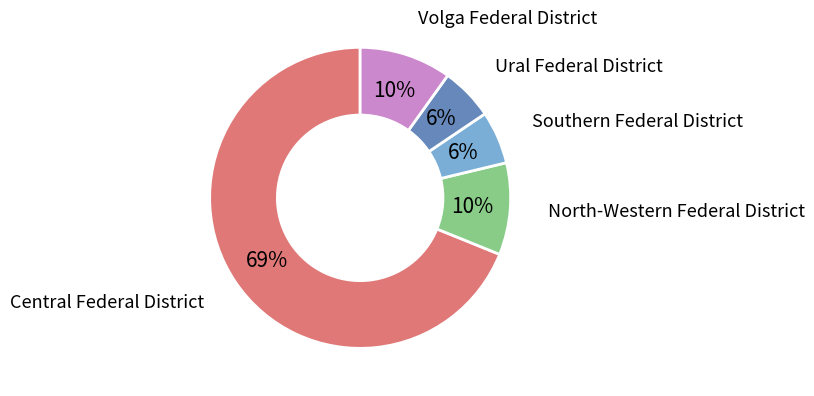

Does any single category account for the majority?

Yes